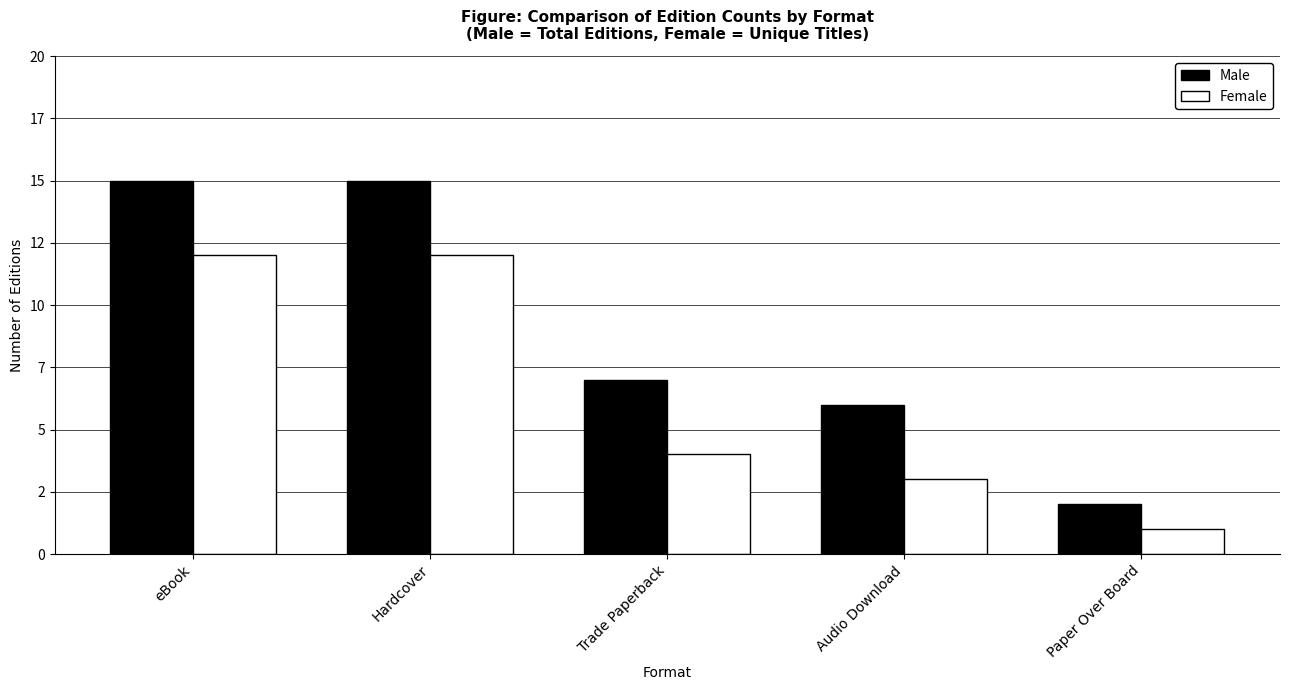

What is the maximum value for Male?

15